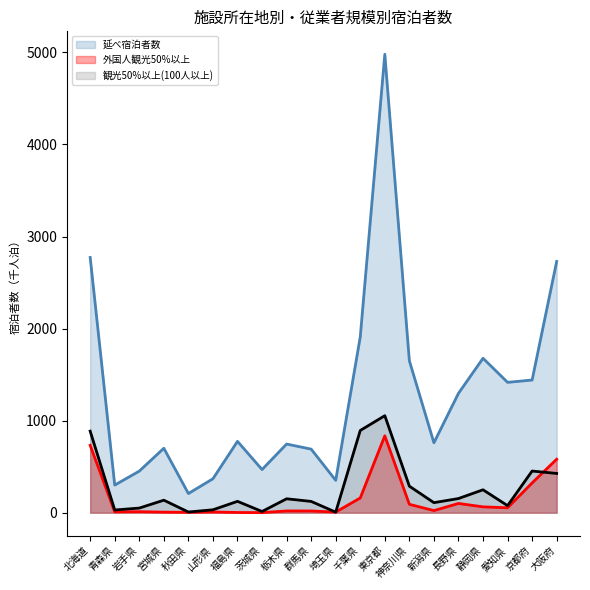

Does the chart display data point markers on the line(s)?

No